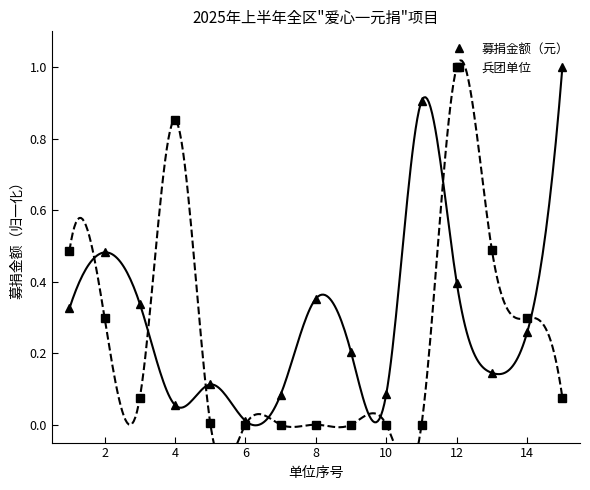

Is this an area chart (filled region under the line)?

No